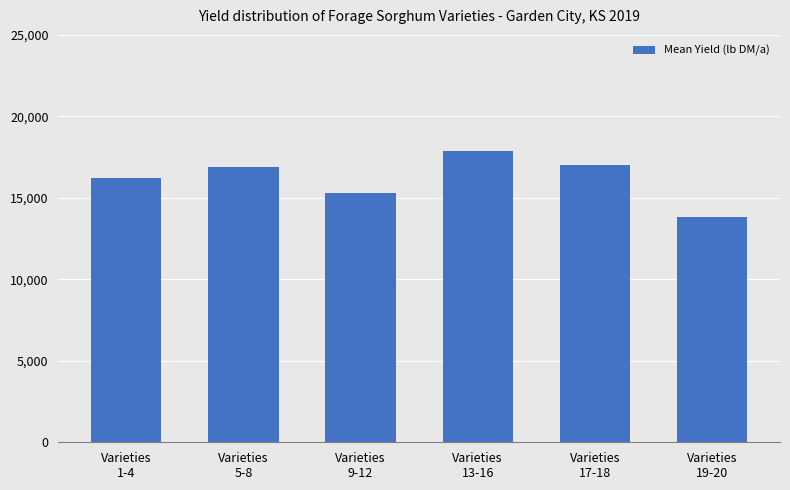

What is the value of the 6th bar from the left?

13845.5